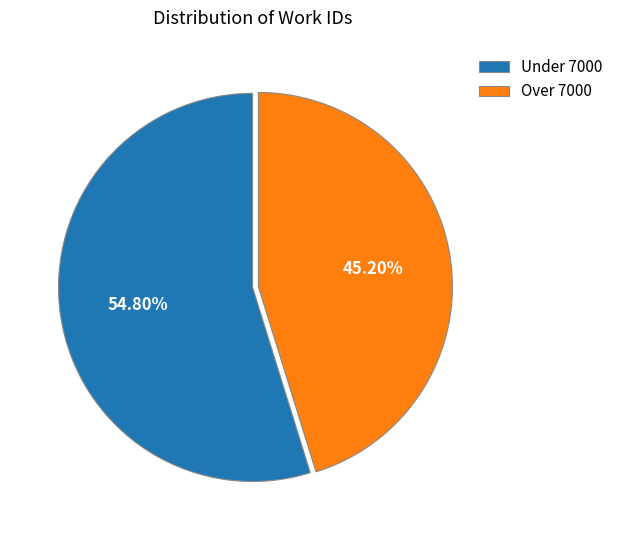

Do Under 7000 and Over 7000 together represent more than half of the pie?

Yes